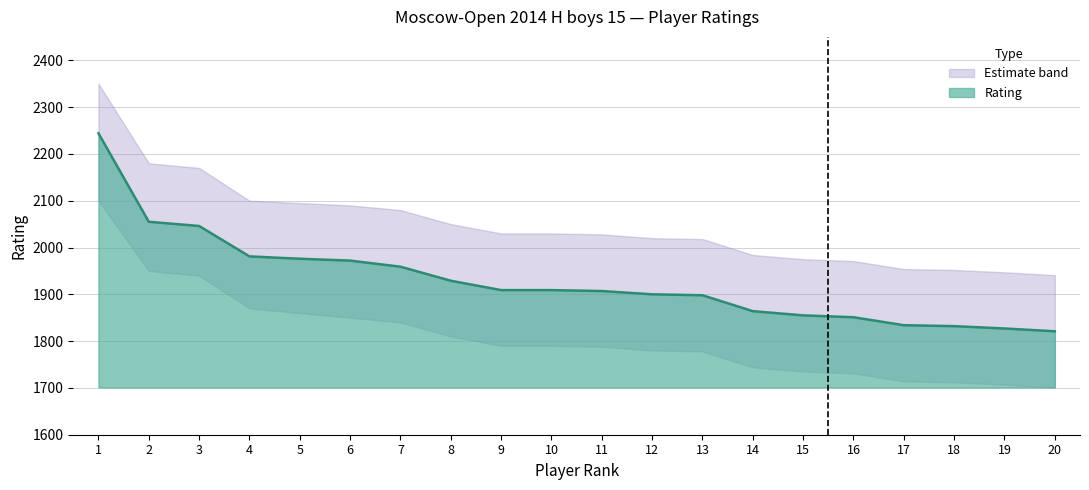

Rank the categories by value from lowest to highest.

20, 19, 18, 17, 16, 15, 14, 13, 12, 11, 9, 10, 8, 7, 6, 5, 4, 3, 2, 1